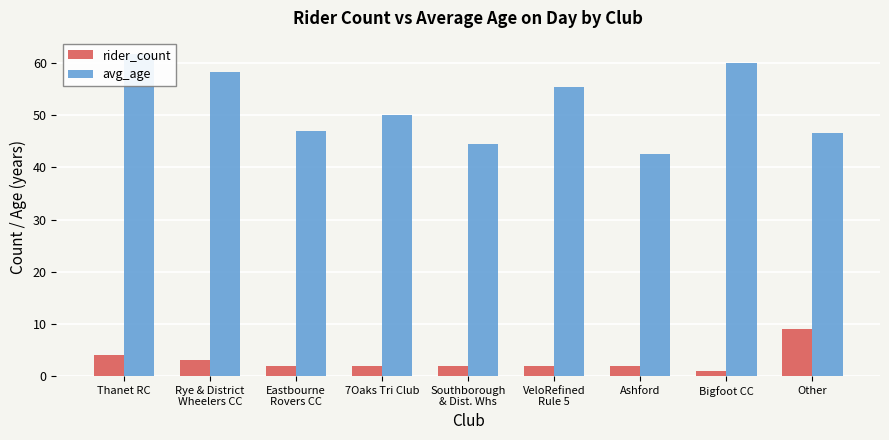

Is the value of avg_age at 7Oaks Tri Club greater than the value of rider_count at Eastbourne
Rovers CC?

Yes